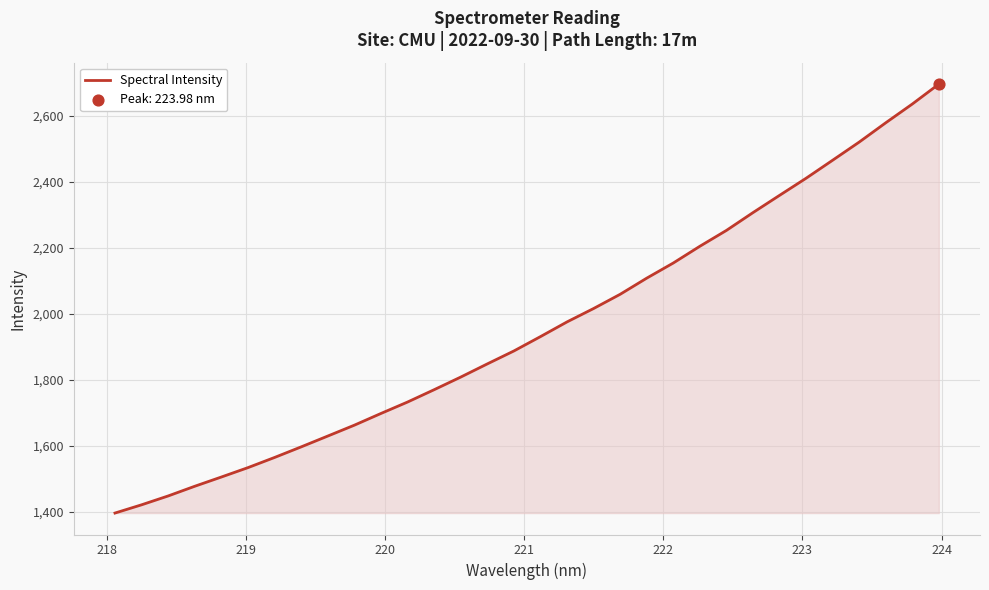

What is the difference between the maximum and minimum values?

1299.5